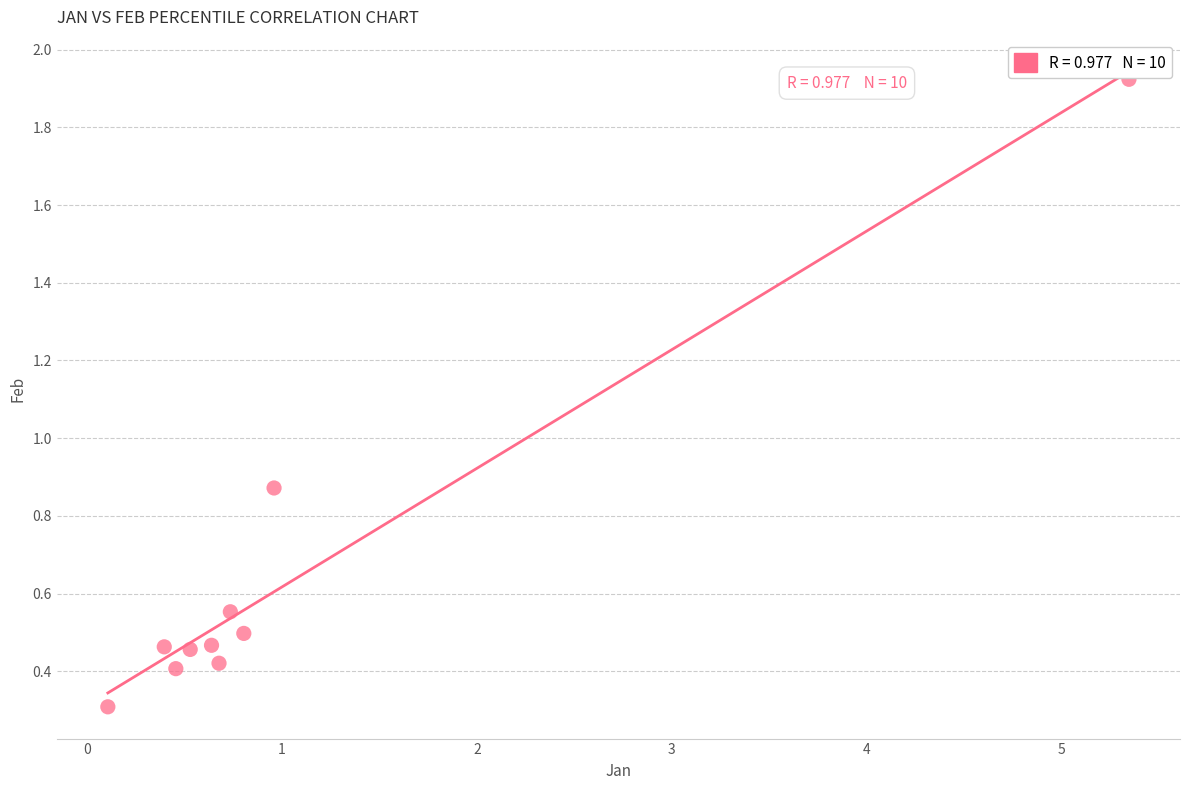

What is the range of Y values (max minus min)?

1.6